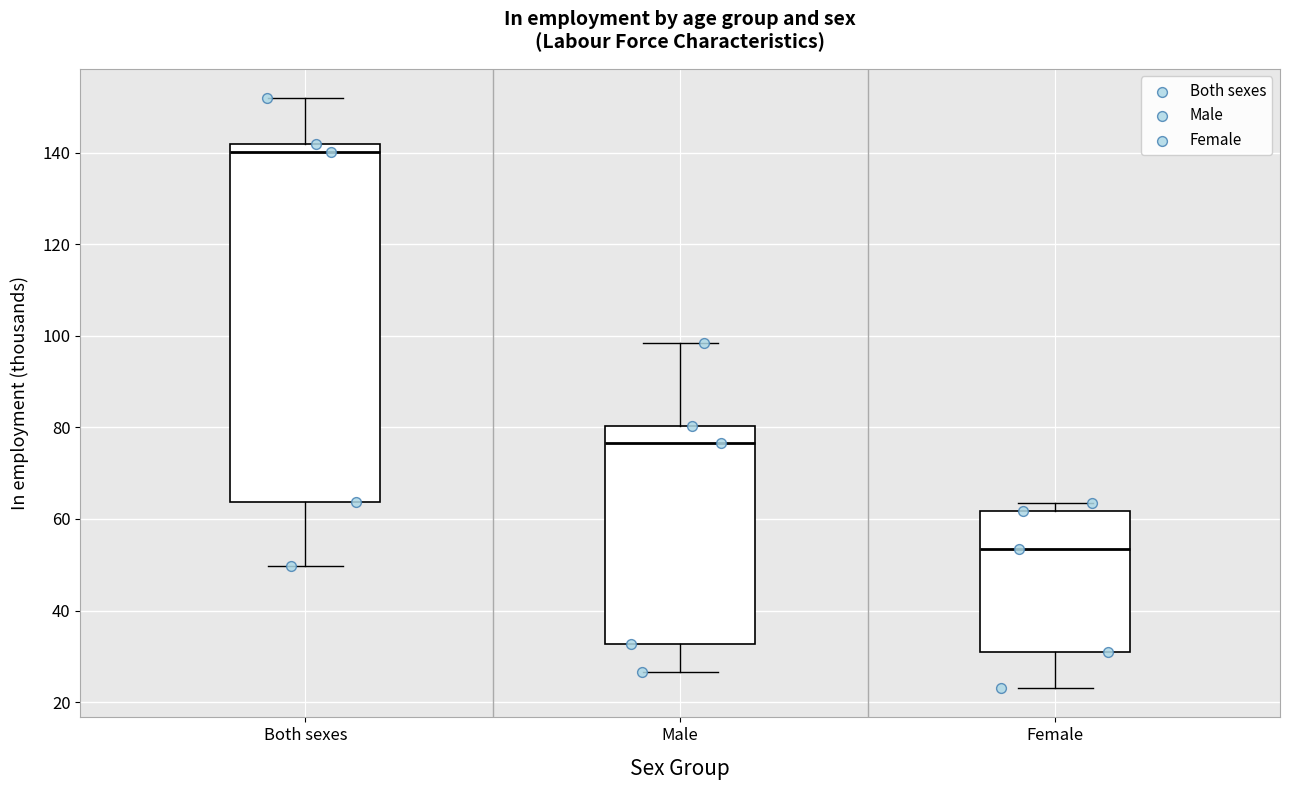

Reading left to right, transcribe this box plot: for each box, give where its median line is, the range the box spans, and where its two whiskers end, as read against the y-axis. The values are not printed on the chart, so give them approximately, as read against the axis.

Both sexes: median 140, box 64 to 142, whiskers 50 to 152
Male: median 76, box 32 to 80, whiskers 26 to 98
Female: median 54, box 32 to 62, whiskers 24 to 64